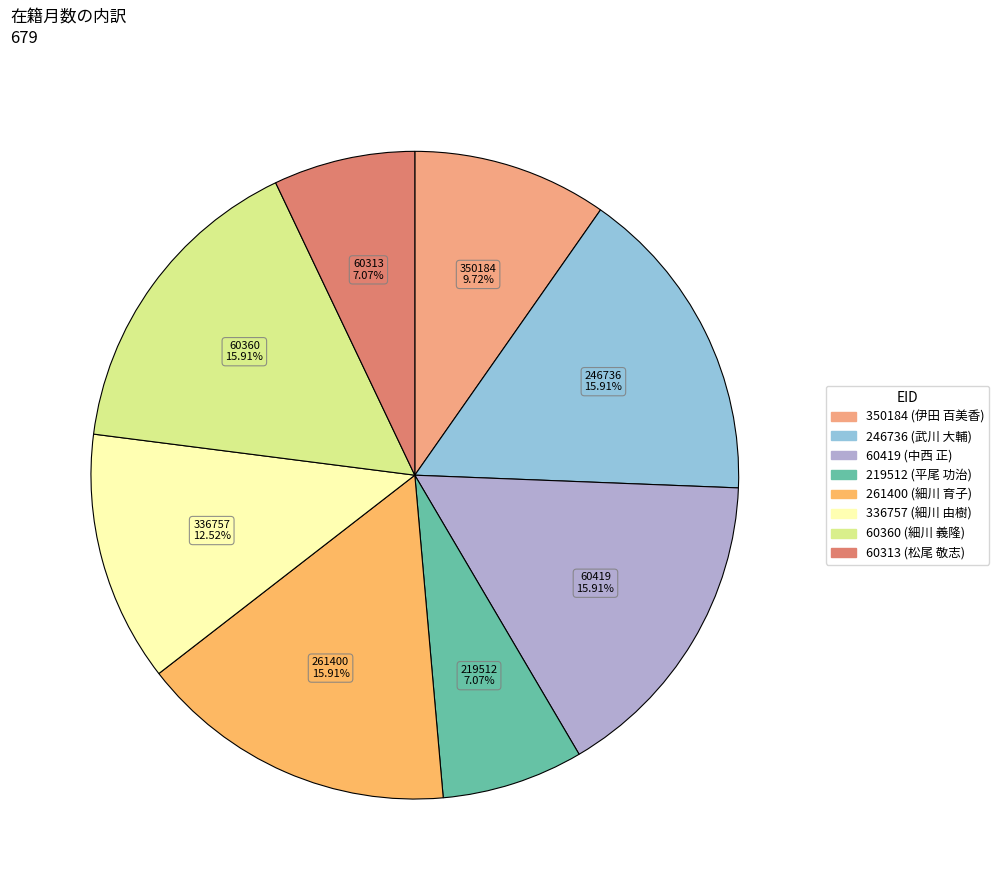

How many segments does this pie chart have?

8